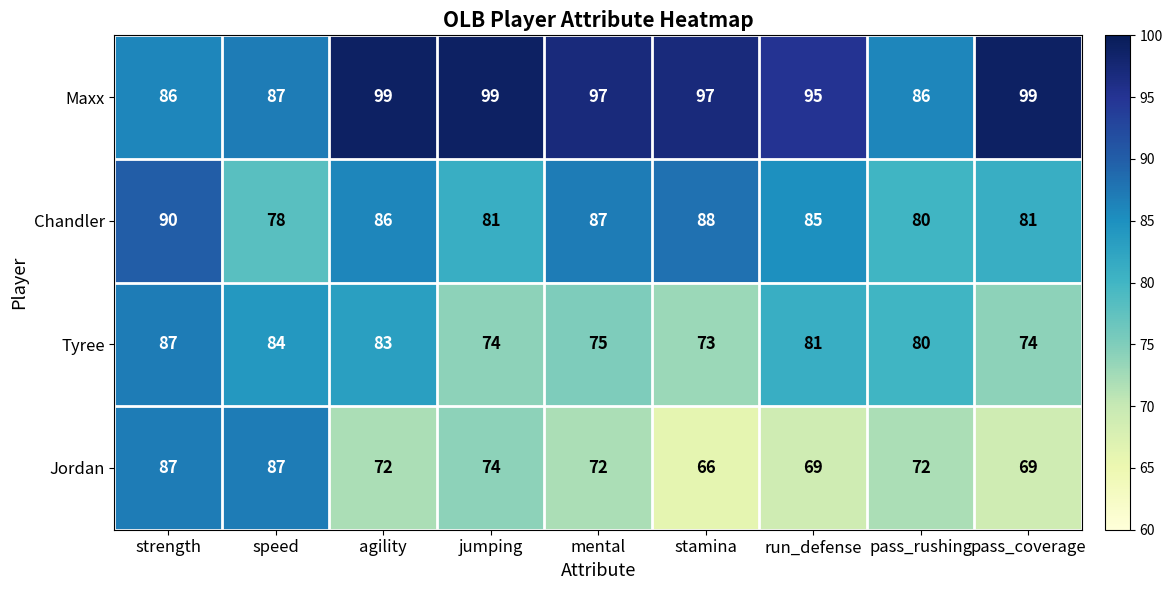

What is the minimum value for Jordan?

66